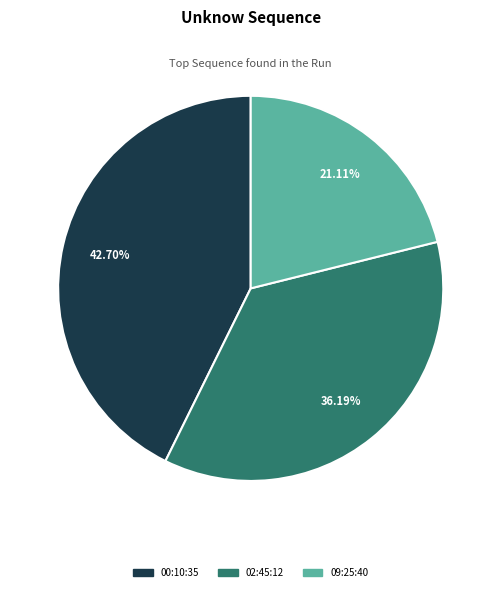

Does any single category account for the majority?

No